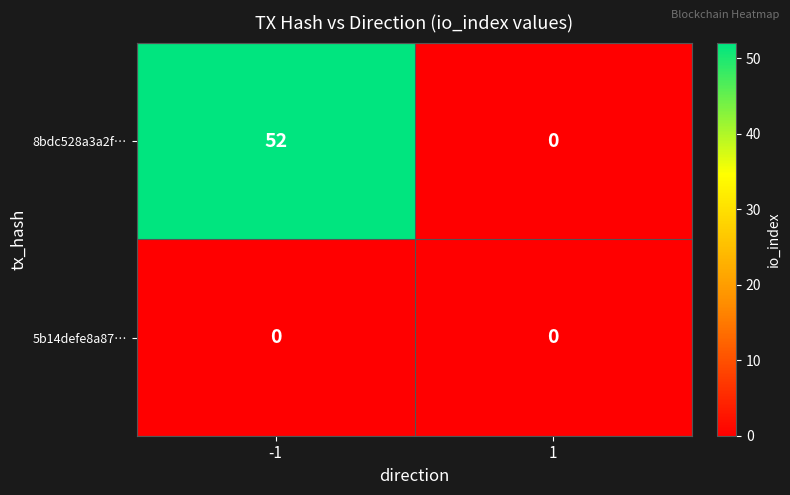

Reading left to right, extract all data points from this chart.

8bdc528a3a2f…: -1=52	1=0
5b14defe8a87…: -1=0	1=0